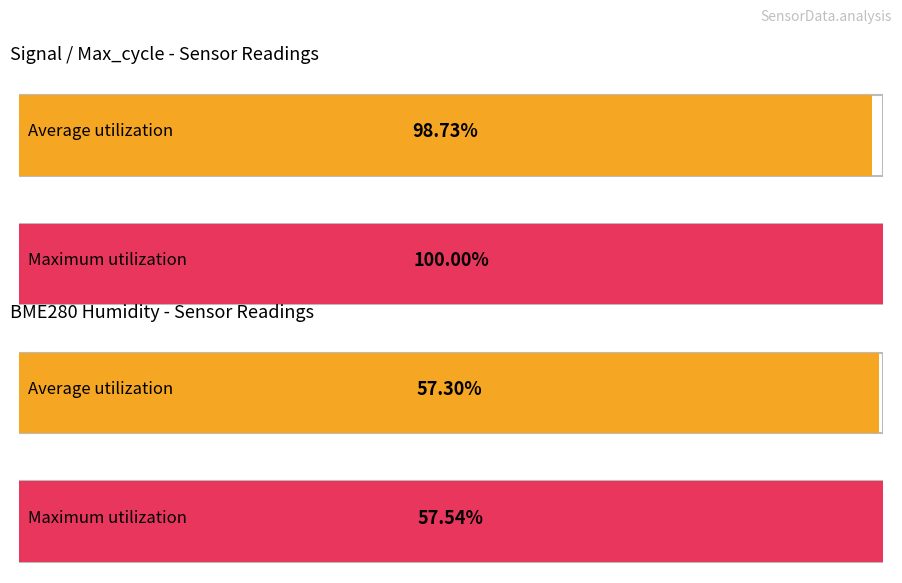

The Samples series shows 1800120 at 9. True or false?

False